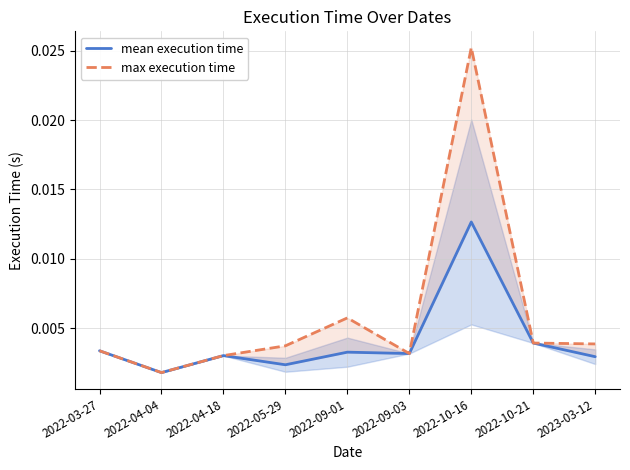

True or false: mean execution time and max execution time intersect in this chart.

False